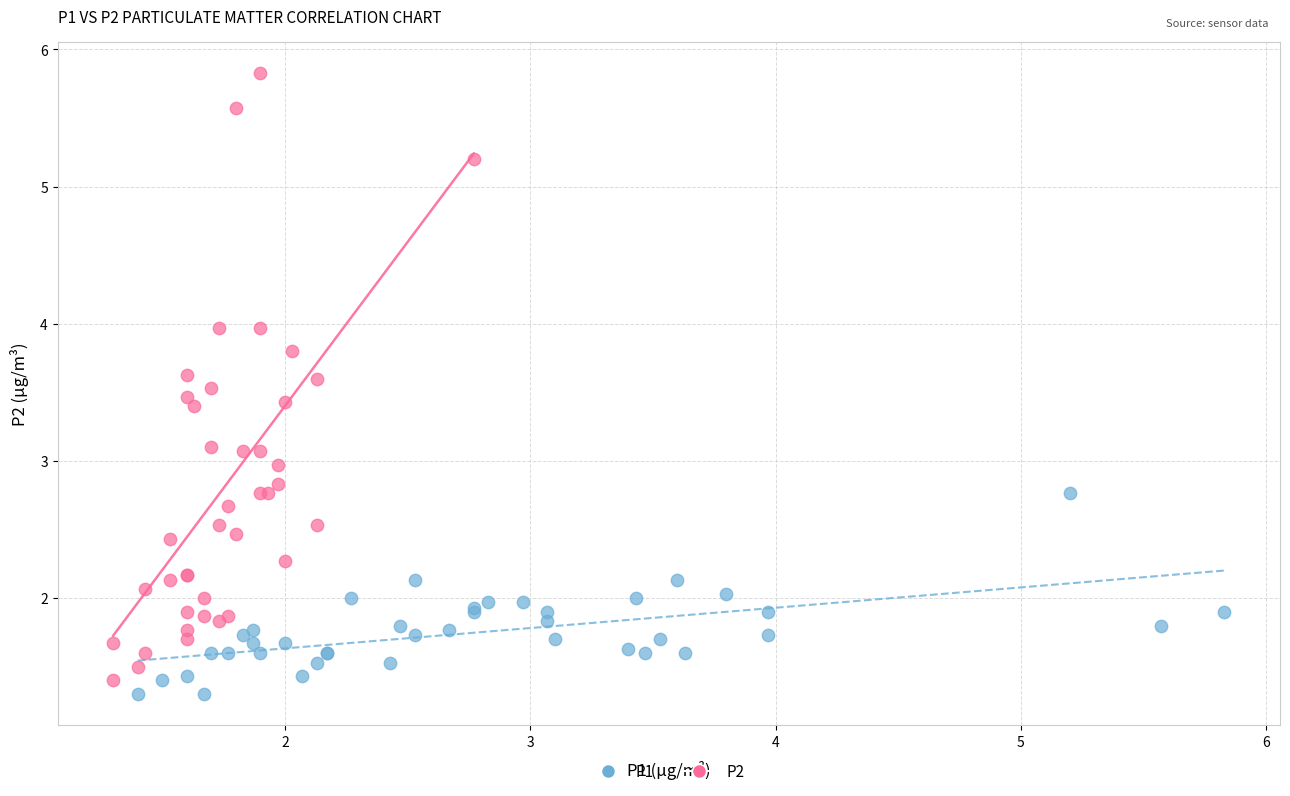

Which series reaches the maximum Y coordinate?

P2